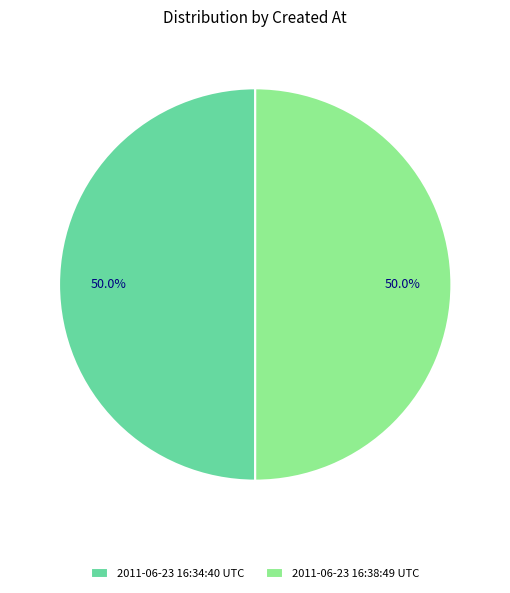

To the nearest percent, what percentage of the pie is 2011-06-23 16:34:40 UTC?

50%